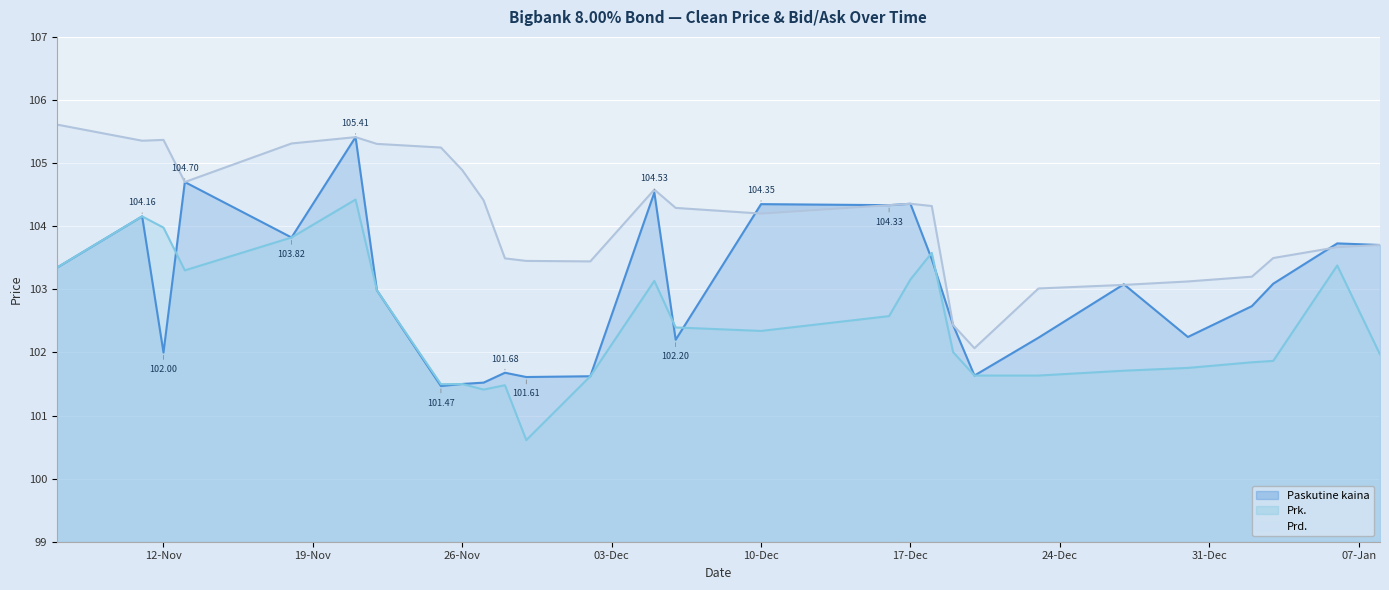

Is the value of Prd. at 2024-12-30 greater than the value of Paskutine kaina at 2024-12-18?

No